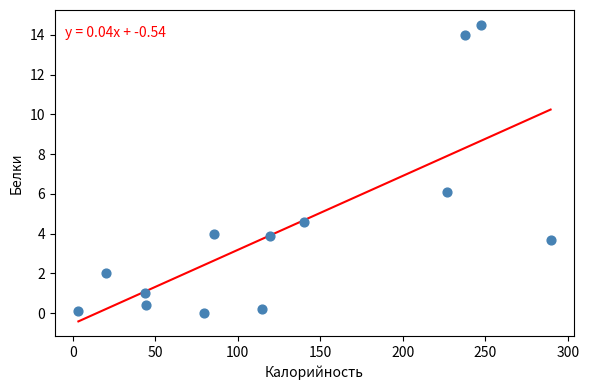

What is the range of Y values (max minus min)?

14.5